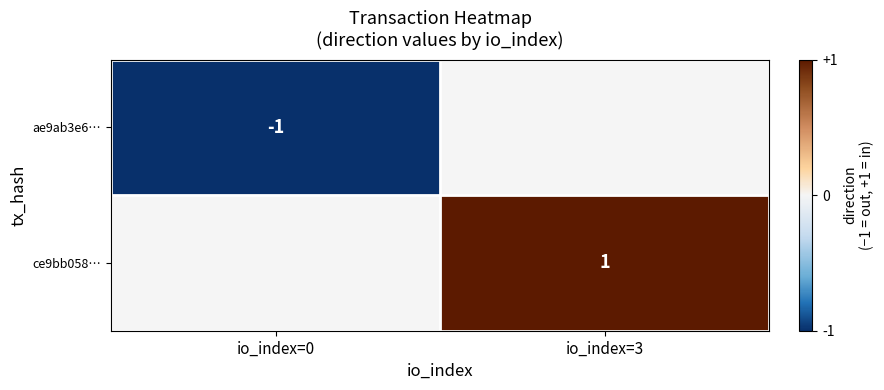

What is the greatest value displayed?

1.0